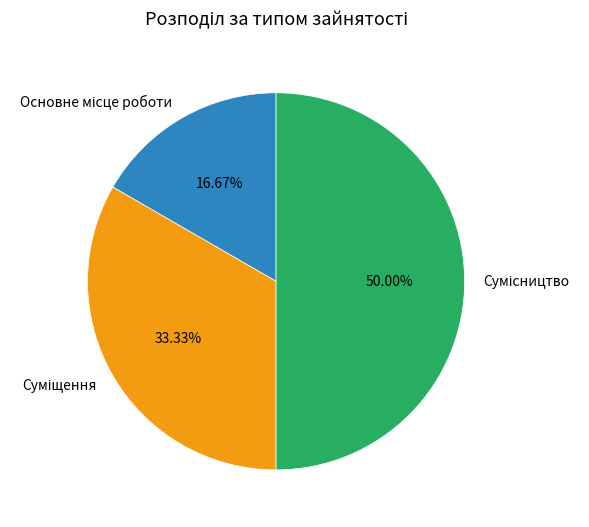

Rank the categories by value from lowest to highest.

Основне місце роботи, Суміщення, Сумісництво